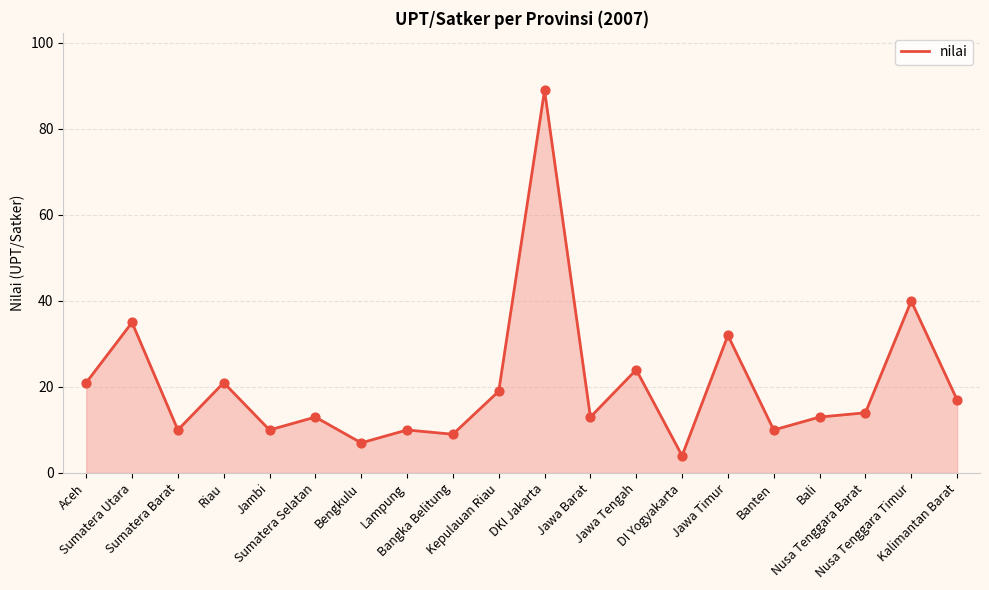

What is the difference between the maximum and minimum values?

85